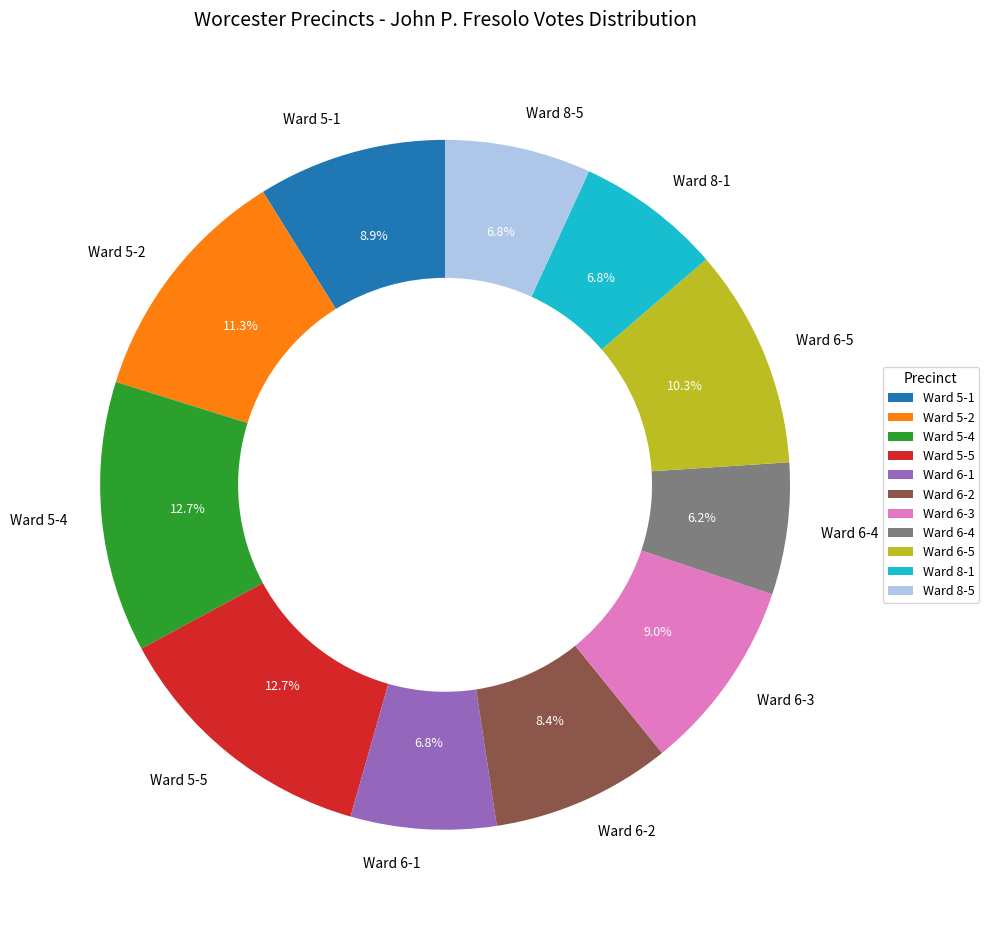

Which slice is the smallest?

Ward 6-4